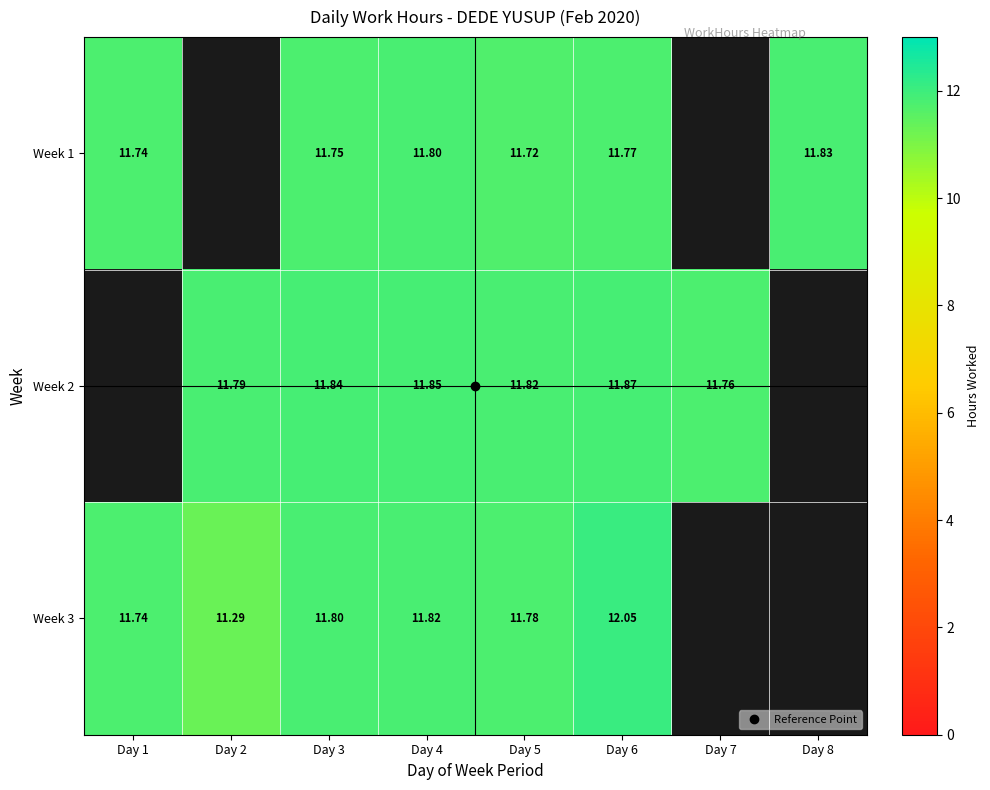

Count the number of data series in this chart.

3